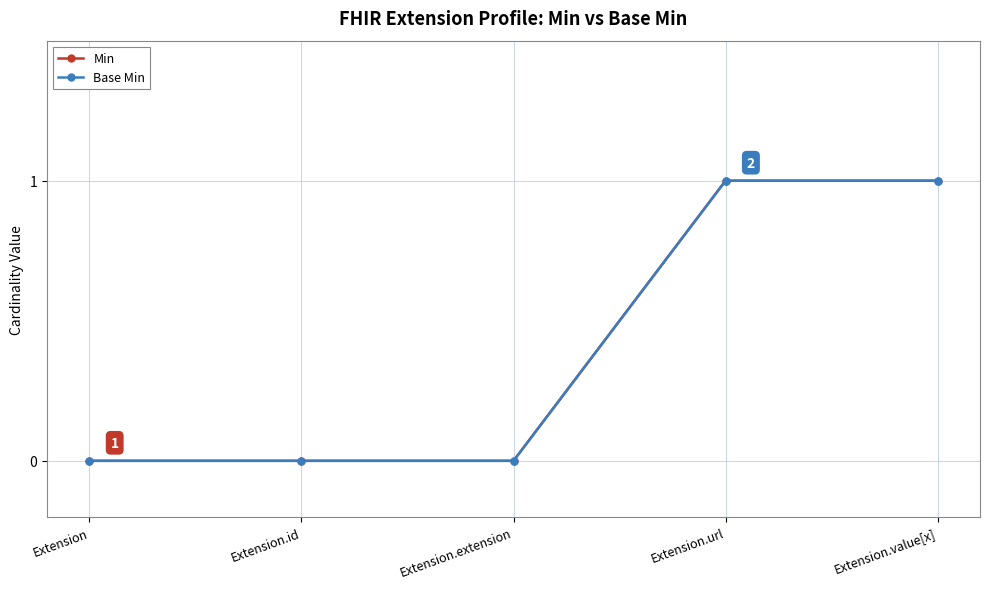

At Extension.id, list the series in order from smallest to largest.

Min, Base Min